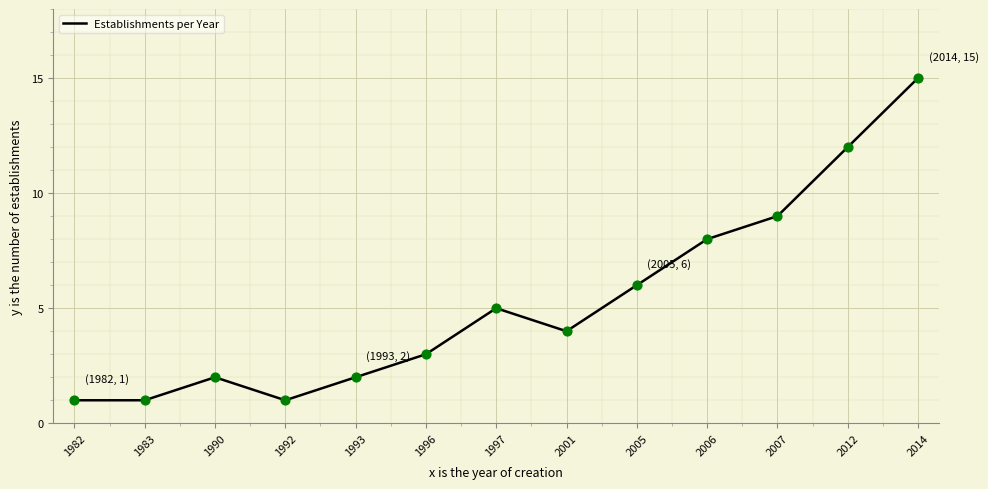

What is the change in value from 1996 to 2006?

+5